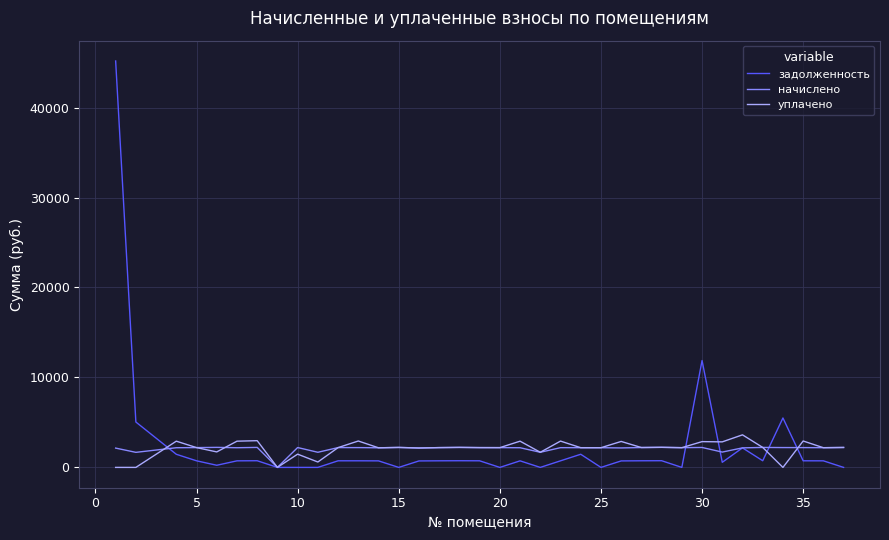

Which series has the widest spread of values?

задолженность